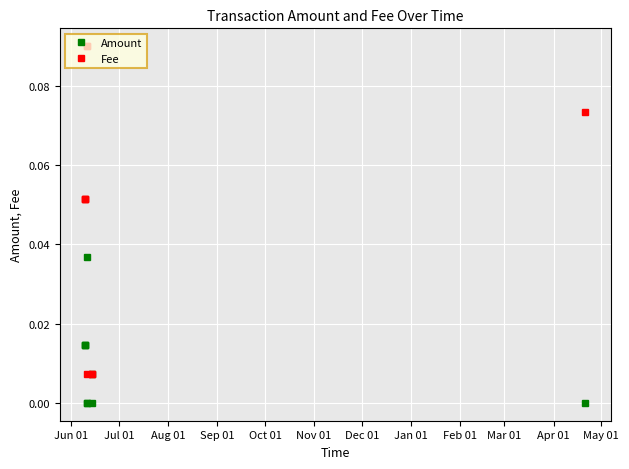

Which series has the largest total across all categories?

Fee